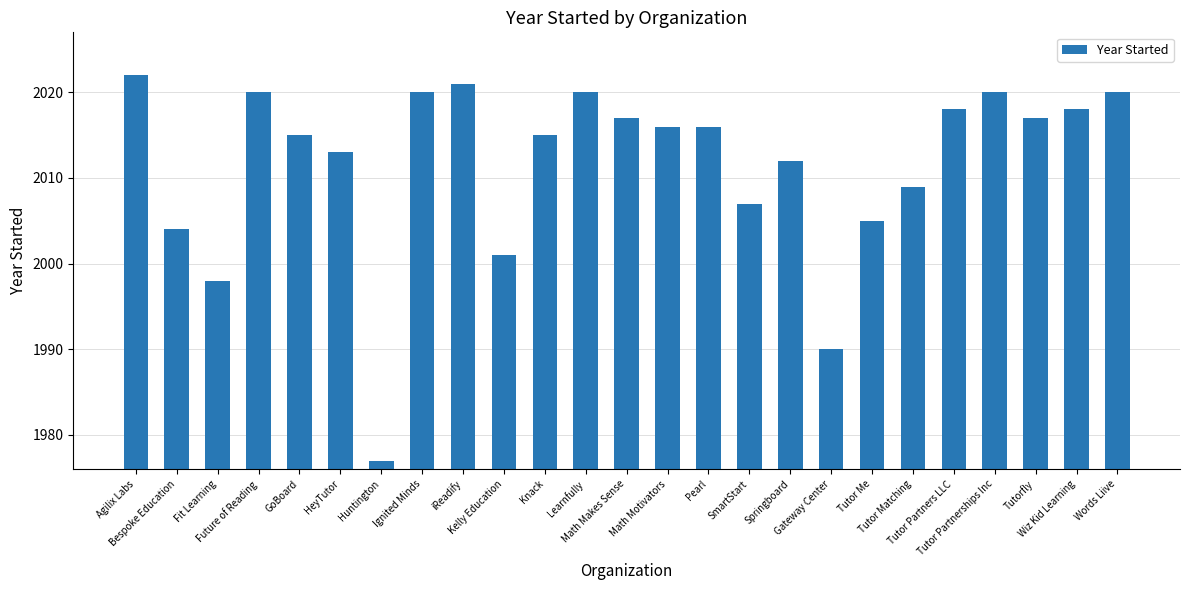

What position from the right is Math Motivators?

12